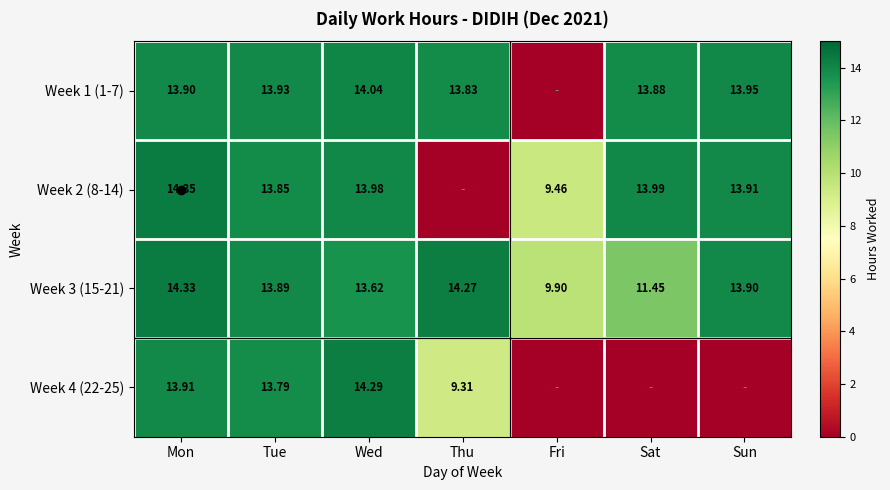

Is the value of Week 4 (22-25) at Thu greater than the value of Week 3 (15-21) at Sat?

No